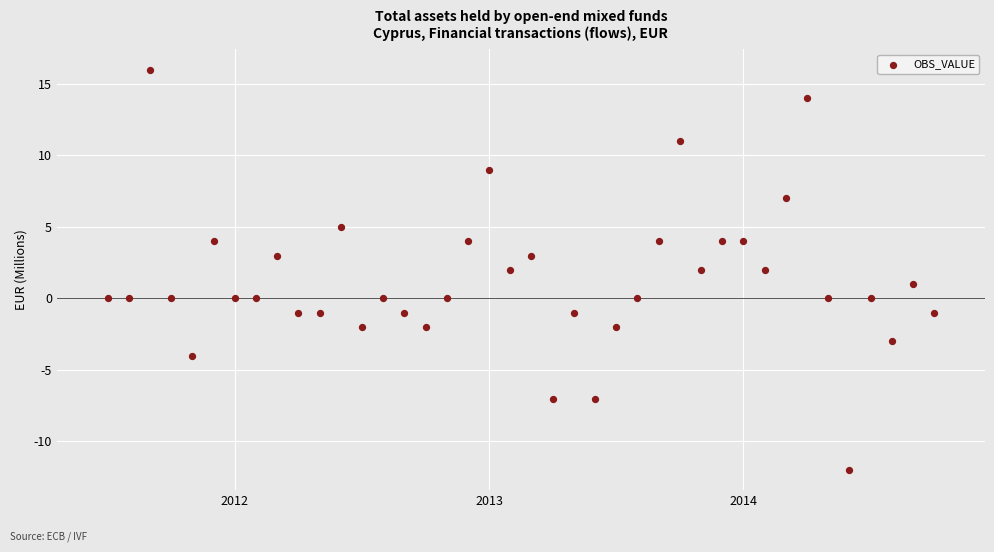

What is the range of Y values (max minus min)?

28